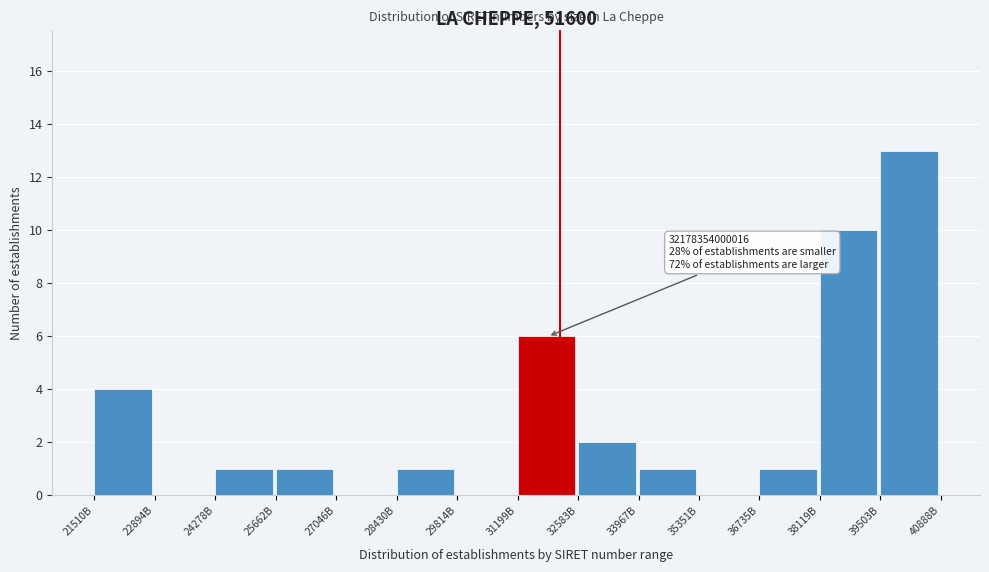

Reading left to right, list all the values displayed in this chart.

21510B=4	22894B=0	24278B=1	25662B=1	27046B=0	28430B=1	29814B=0	31199B=6	32583B=2	33967B=1	35351B=0	36735B=1	38119B=10	39503B=13